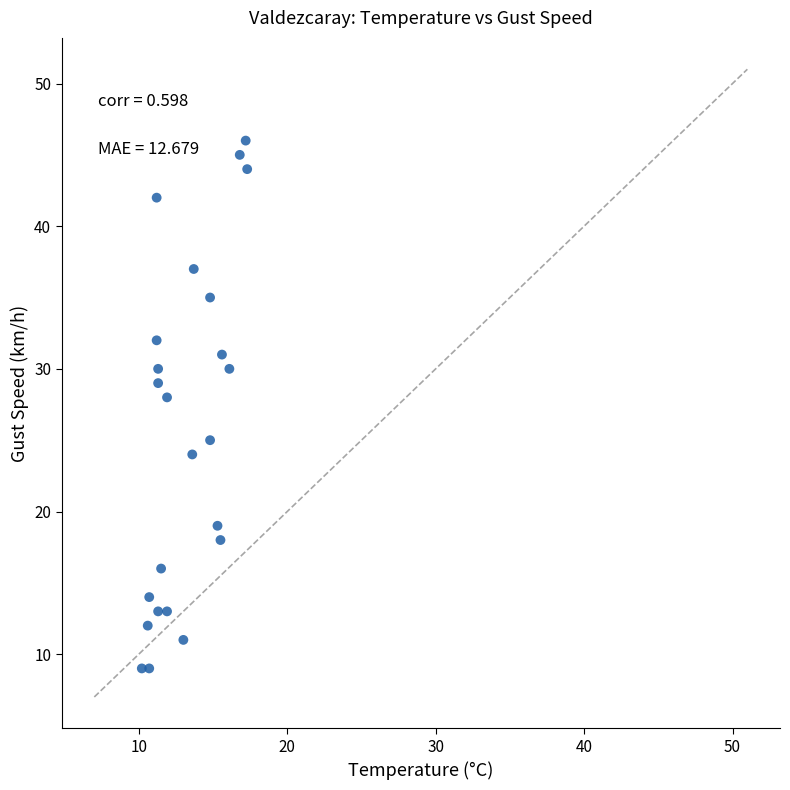

What Y value in the scatter plot is closest to 27?

28